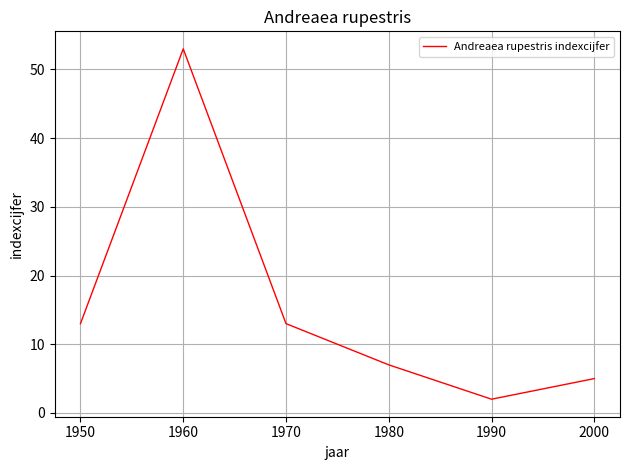

What is the change in value from 1950 to 1960?

+40